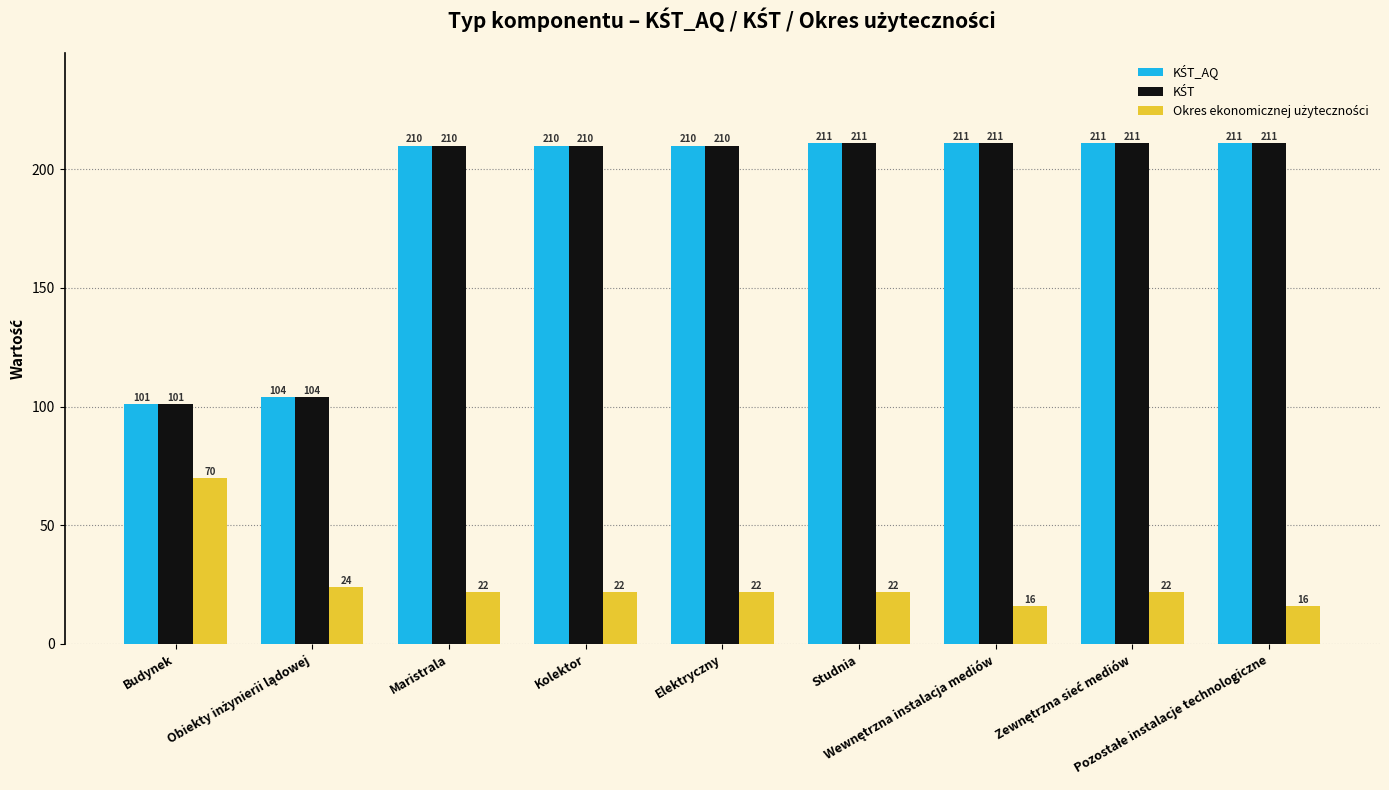

At how many categories does at least one series exceed 82?

9